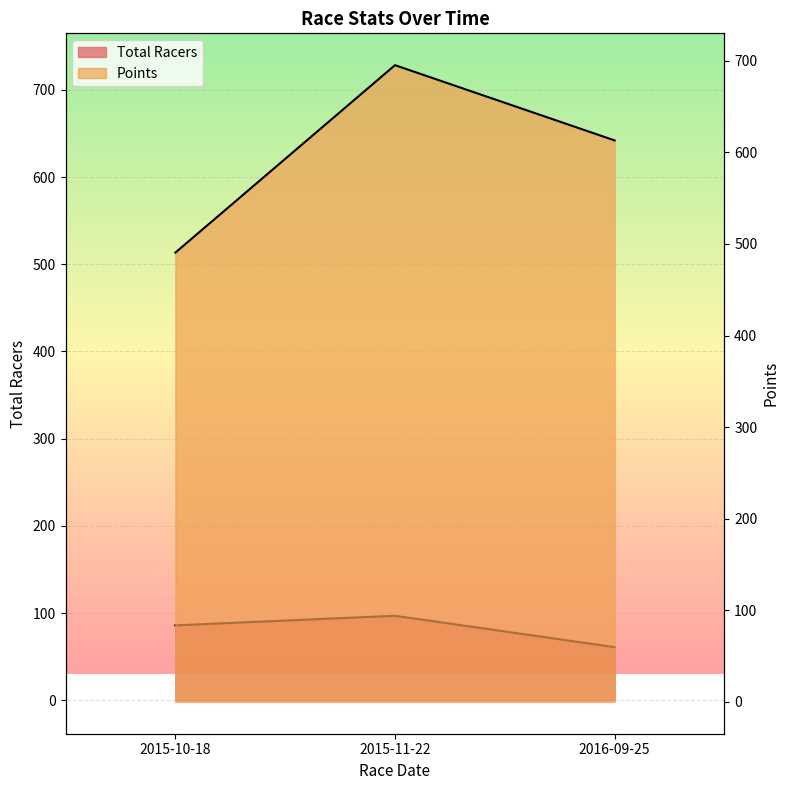

How many lines are shown in the chart?

2